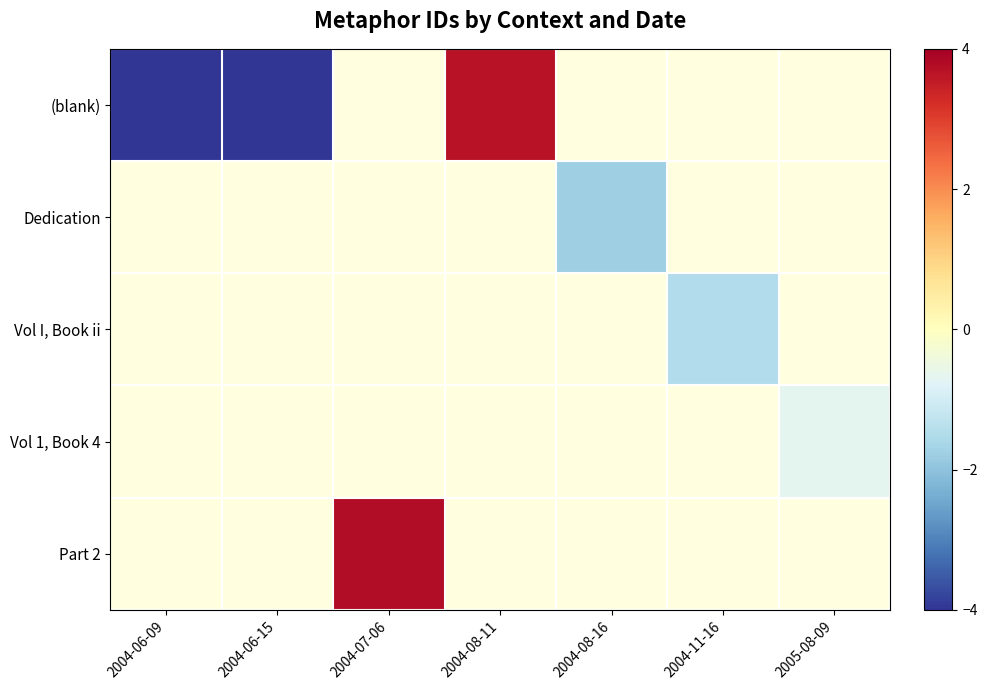

Between 2004-06-09 and 2005-08-09, which is larger?

2005-08-09